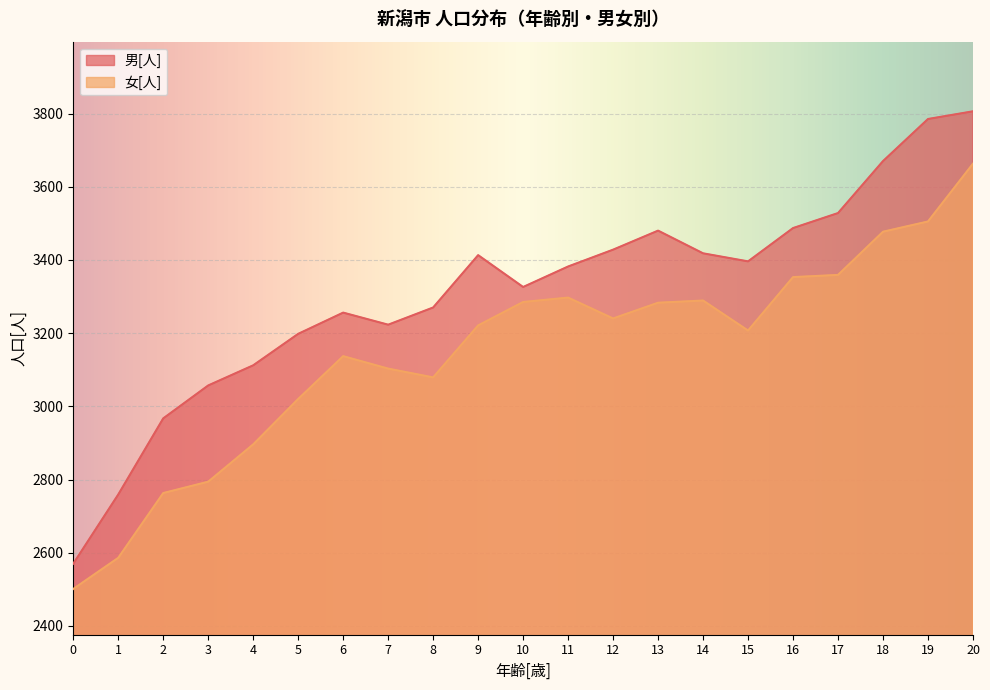

At which category does 女[人] reach its first local peak?

6